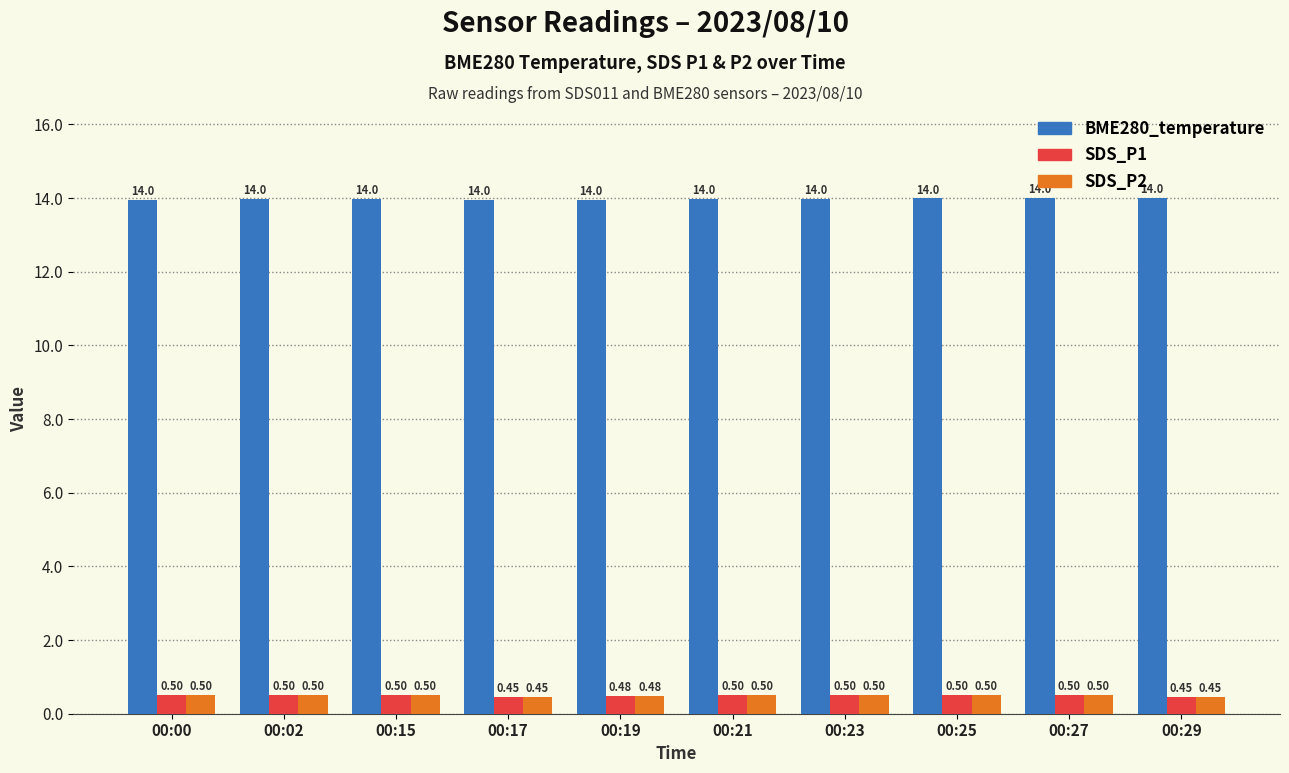

What is the difference between the highest and lowest values at 00:02?

13.5